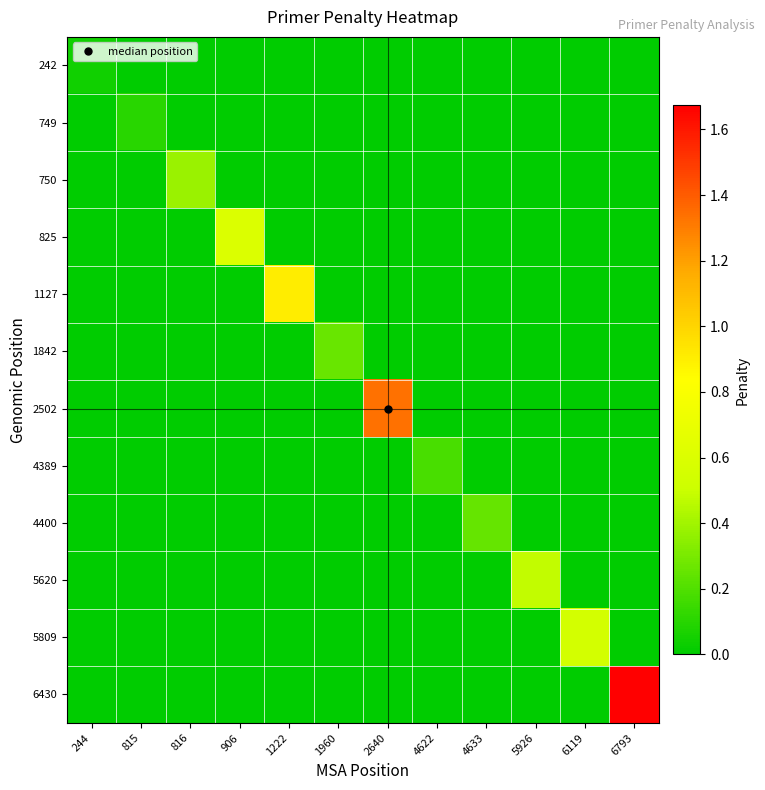

How many data points does each series have?

12